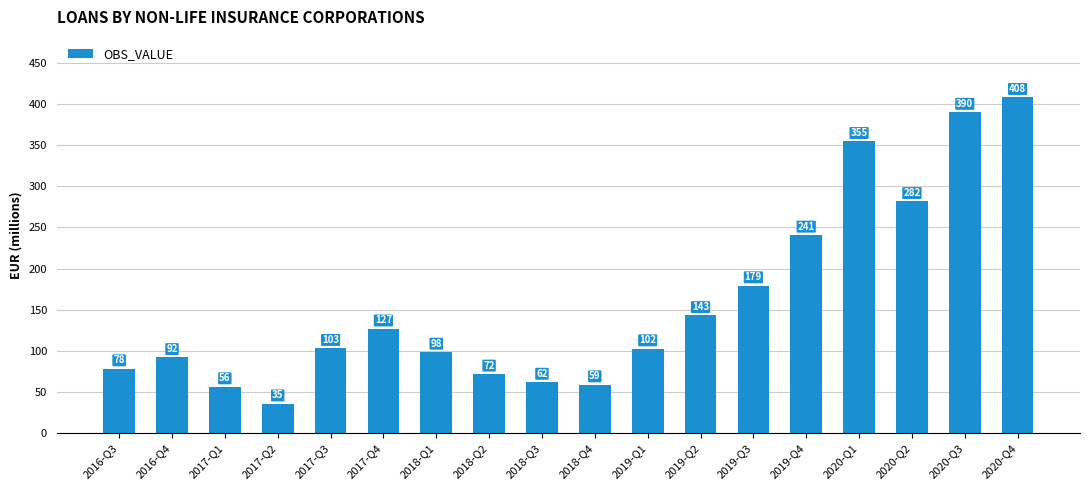

Approximately how many times larger is the value at 2017-Q2 compared to 2019-Q4?

0.1